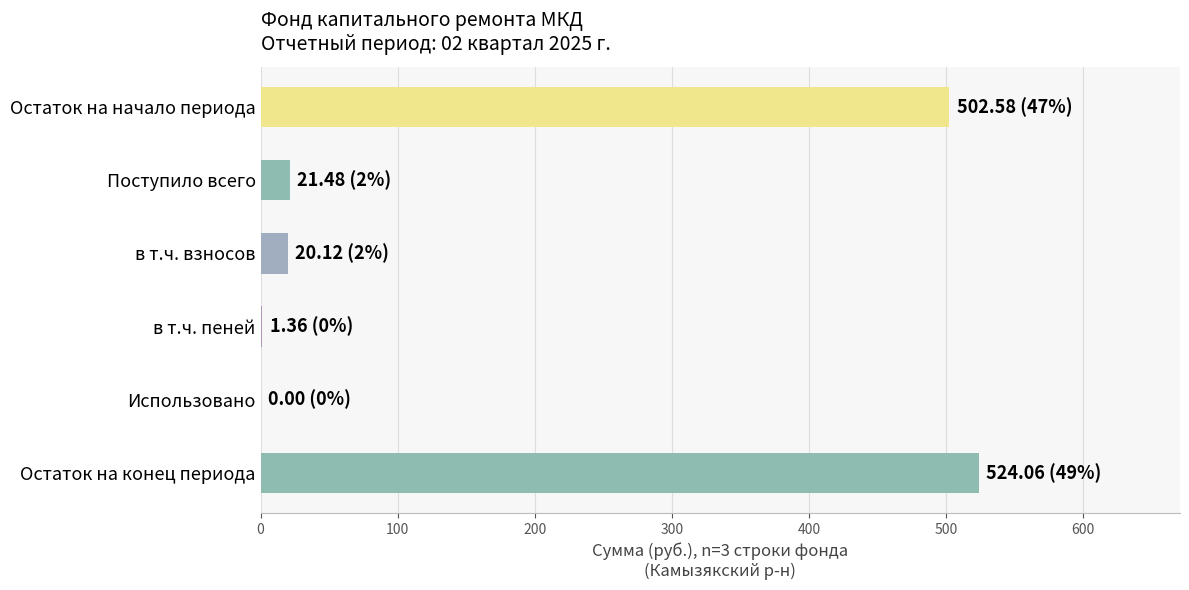

What is the sum of the values at в т.ч. взносов and Поступило всего?

41.6